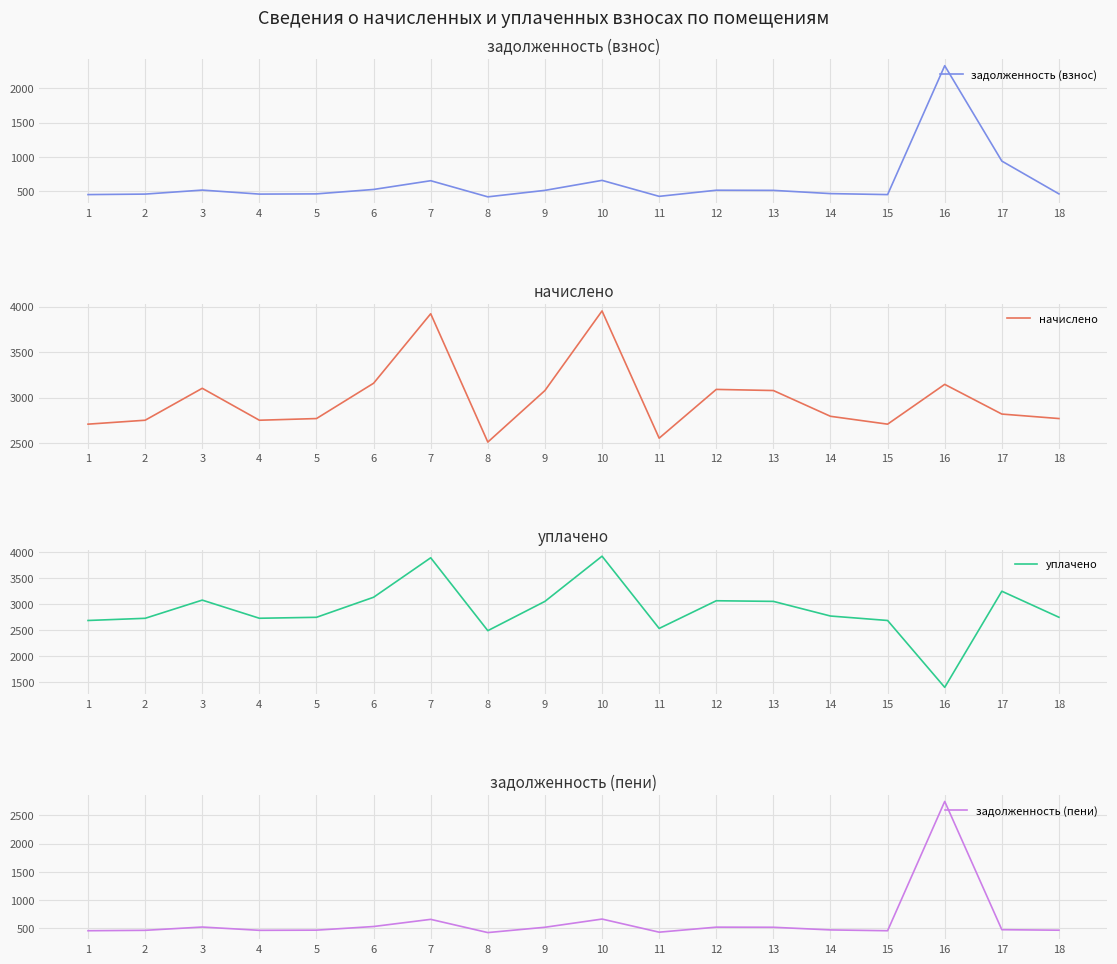

Reading left to right, list all the values displayed in this chart.

задолженность (взнос): 451.4	458.6	517.1	458.6	461.7	526.3	653.6	418.6	513.0	658.7	425.8	515.0	513.0	465.8	451.4	2329.6	939.8	461.7
начислено: 2708.6	2751.7	3102.6	2751.7	2770.2	3158.0	3921.4	2511.7	3078.0	3952.1	2554.7	3090.3	3078.0	2794.8	2708.6	3145.7	2819.5	2770.2
уплачено: 2691.5	2733.4	3082.9	2734.3	2752.7	3138.0	3896.5	2495.8	3058.5	3927.1	2538.6	3070.7	3058.5	2777.1	2691.5	1406.7	3253.6	2753.4
задолженность (пени): 451.4	458.6	517.1	458.6	461.7	526.3	653.6	418.6	513.0	658.7	425.8	515.0	513.0	465.8	451.4	2747.7	469.9	460.9